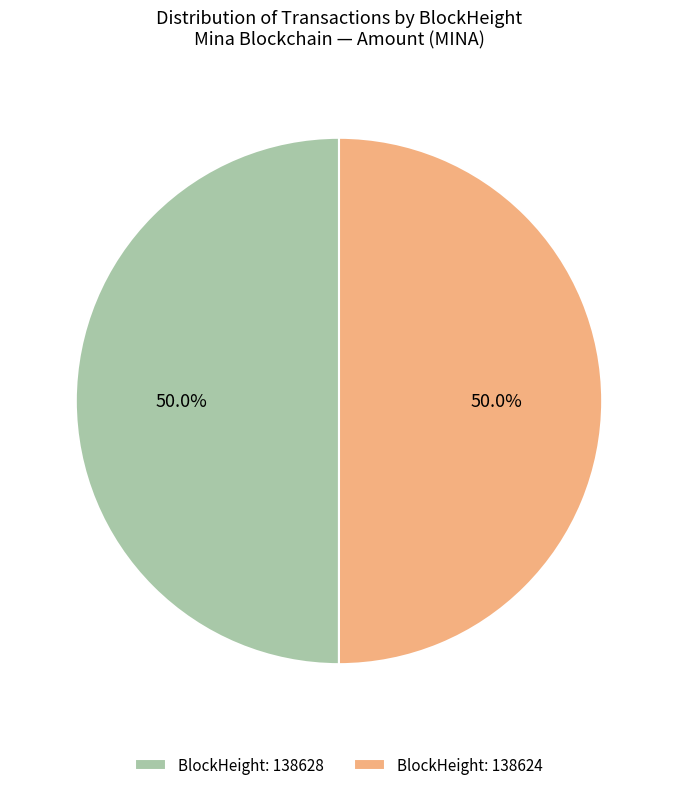

How many slices are in this pie chart?

2